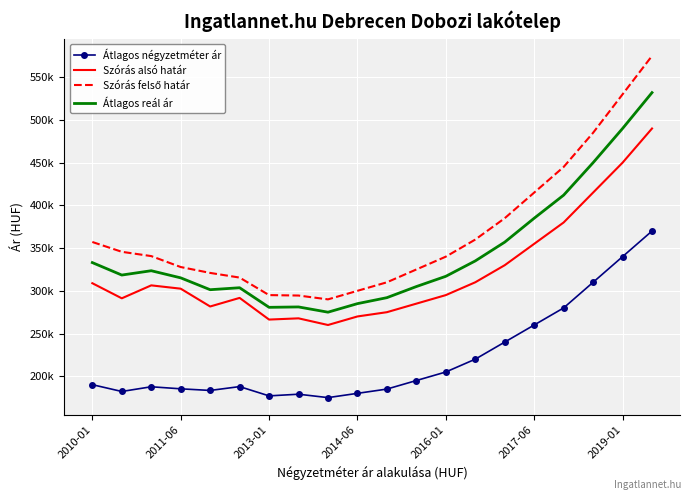

Which series has the widest spread of values?

Szórás felső határ